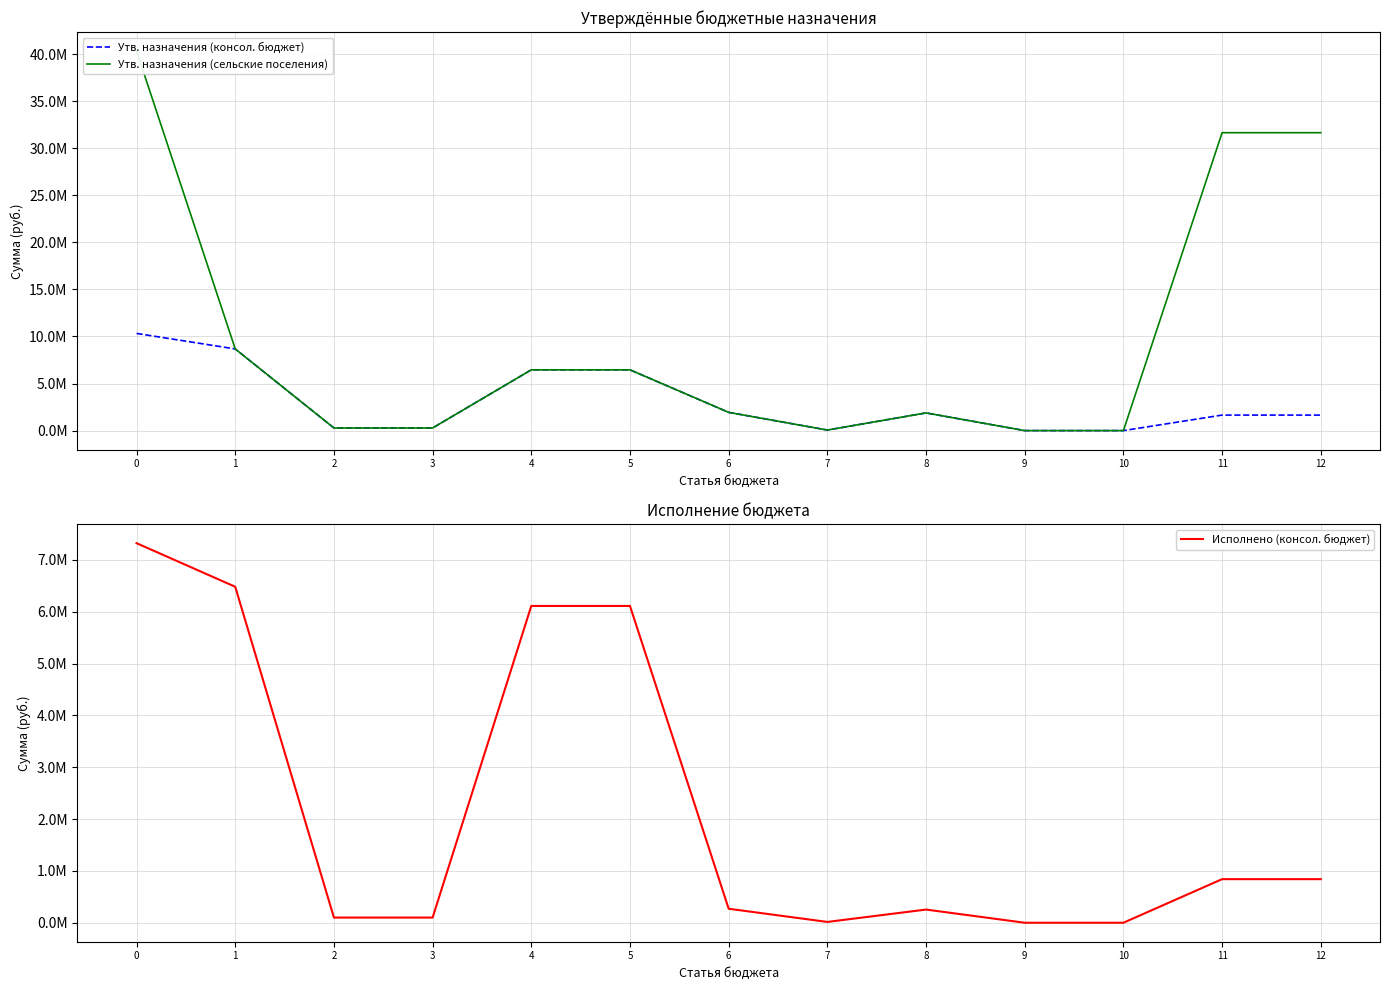

Which series has the largest range (max minus min)?

Утв. назначения (сельские поселения)